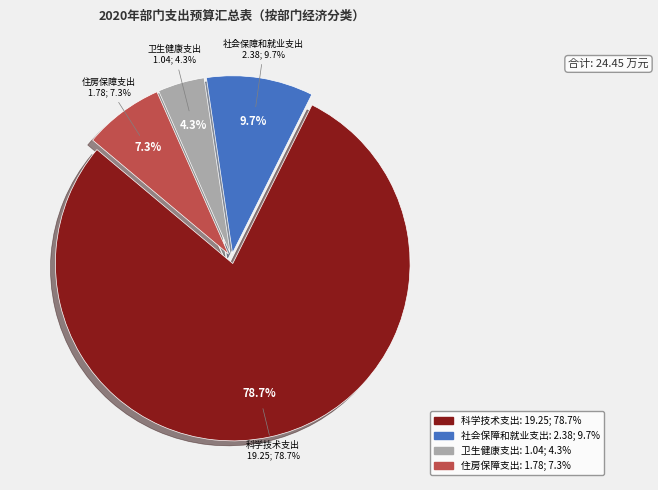

To the nearest percent, what is the difference between the 社会保障和就业支出 and 科学技术支出 slice percentages?

69%